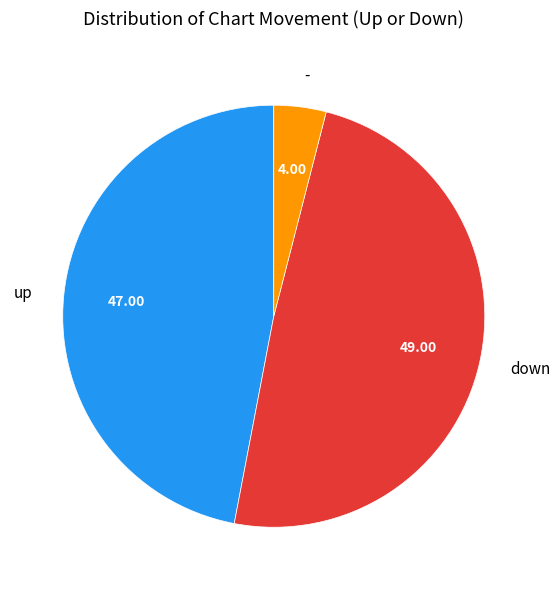

Does down represent more than half of the total?

No